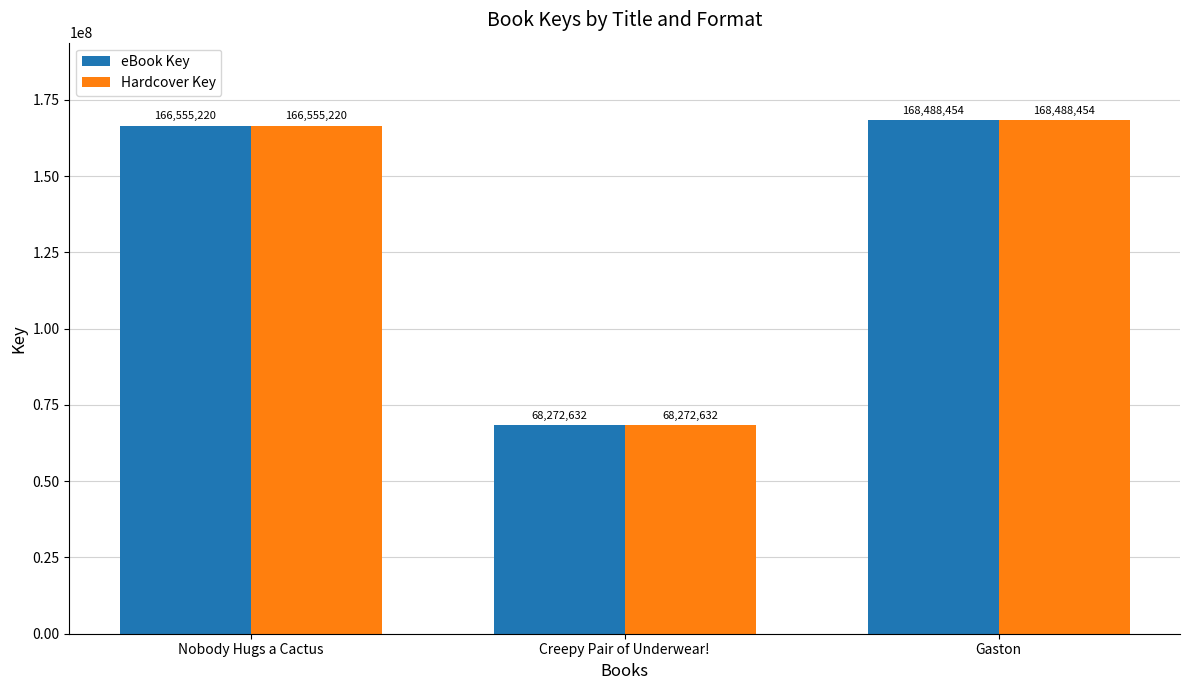

How many series are shown in this chart?

2